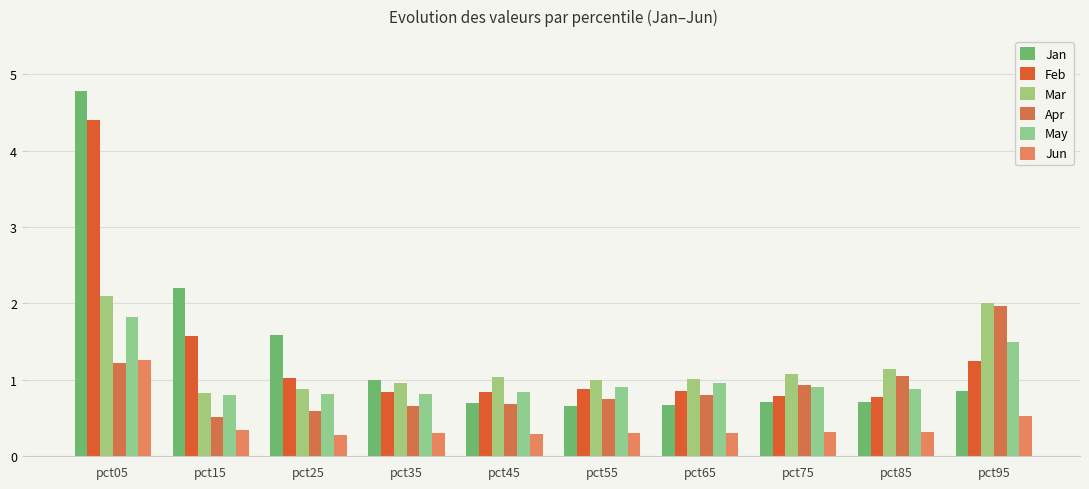

What are all the series names shown in the legend?

Jan, Feb, Mar, Apr, May, Jun